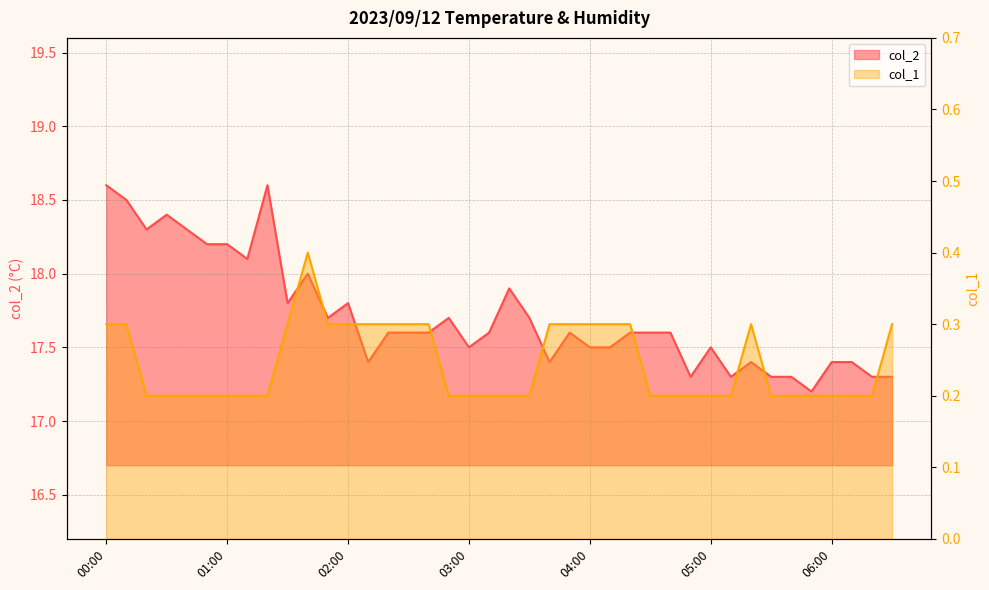

What is the sum of all col_1 values?

9.8